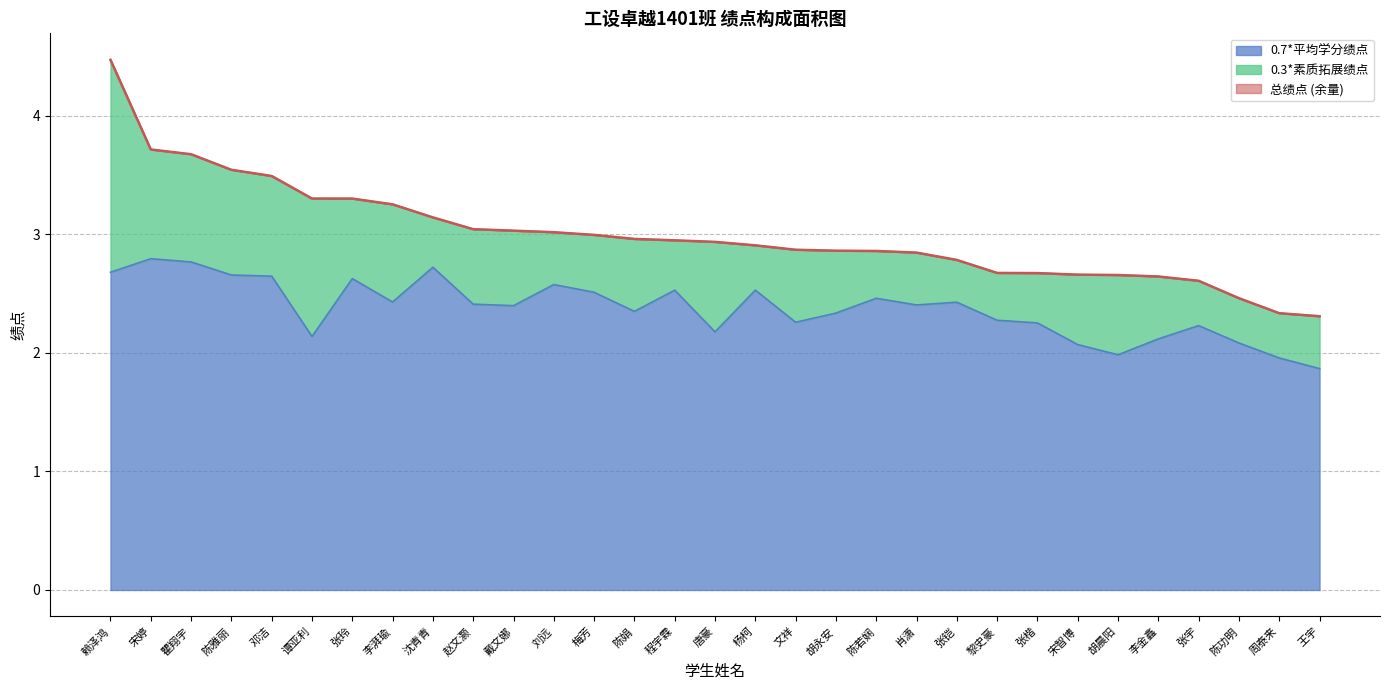

The 总绩点 series shows 5.2 at 陈娟. True or false?

False